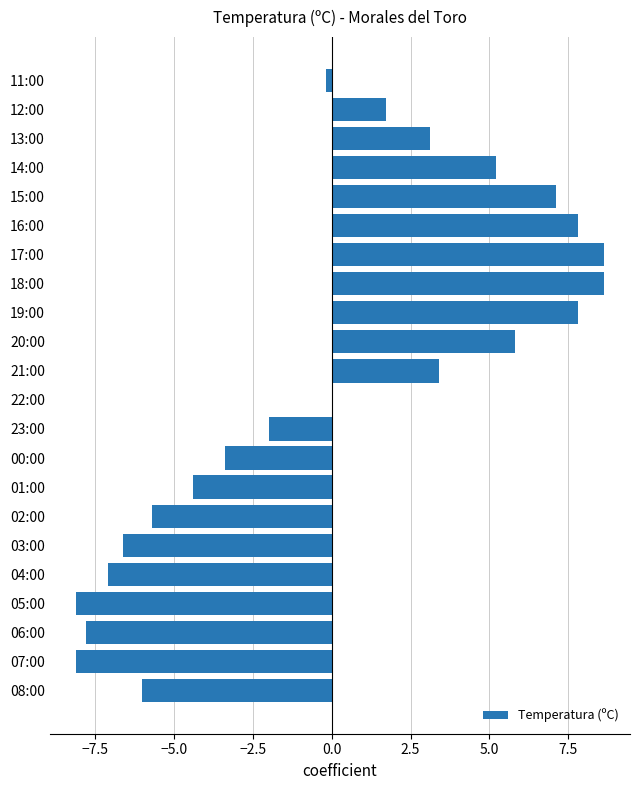

What is the change in value from 00:00 to 16:00?

+11.2